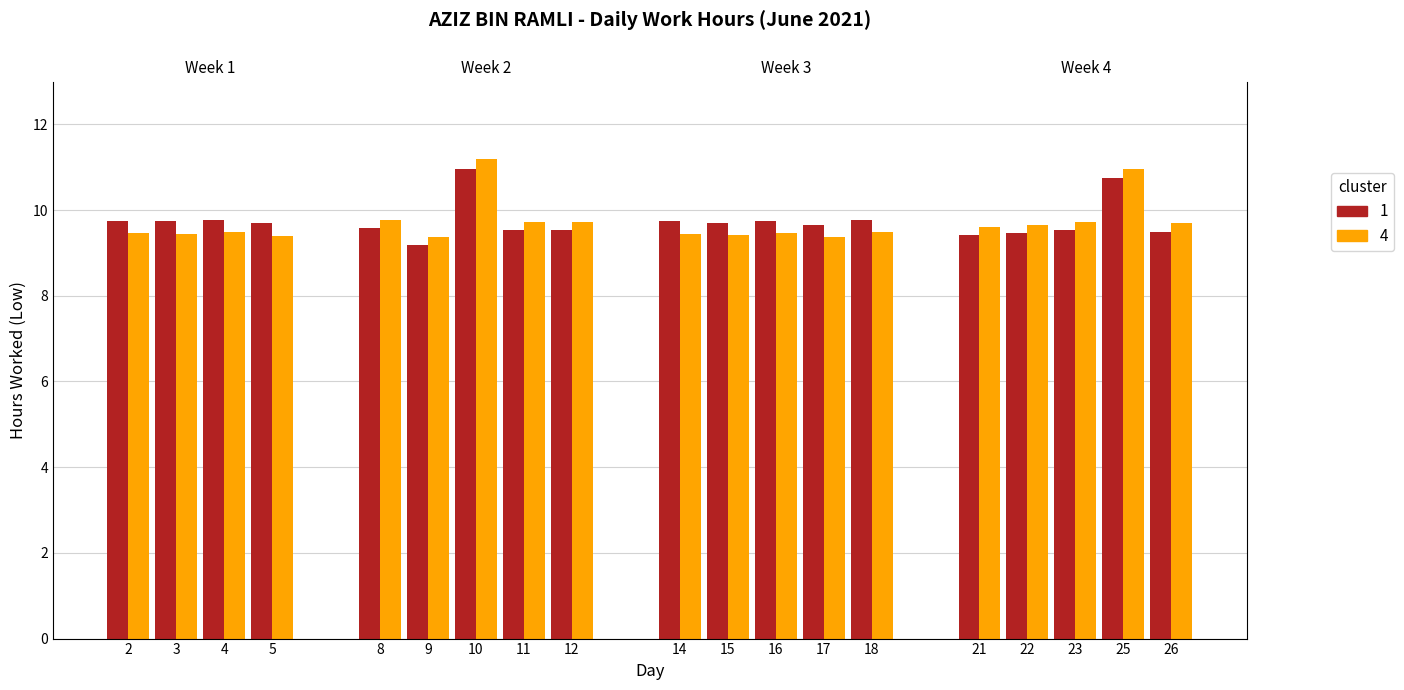

At how many categories does at least one series exceed 10?

2